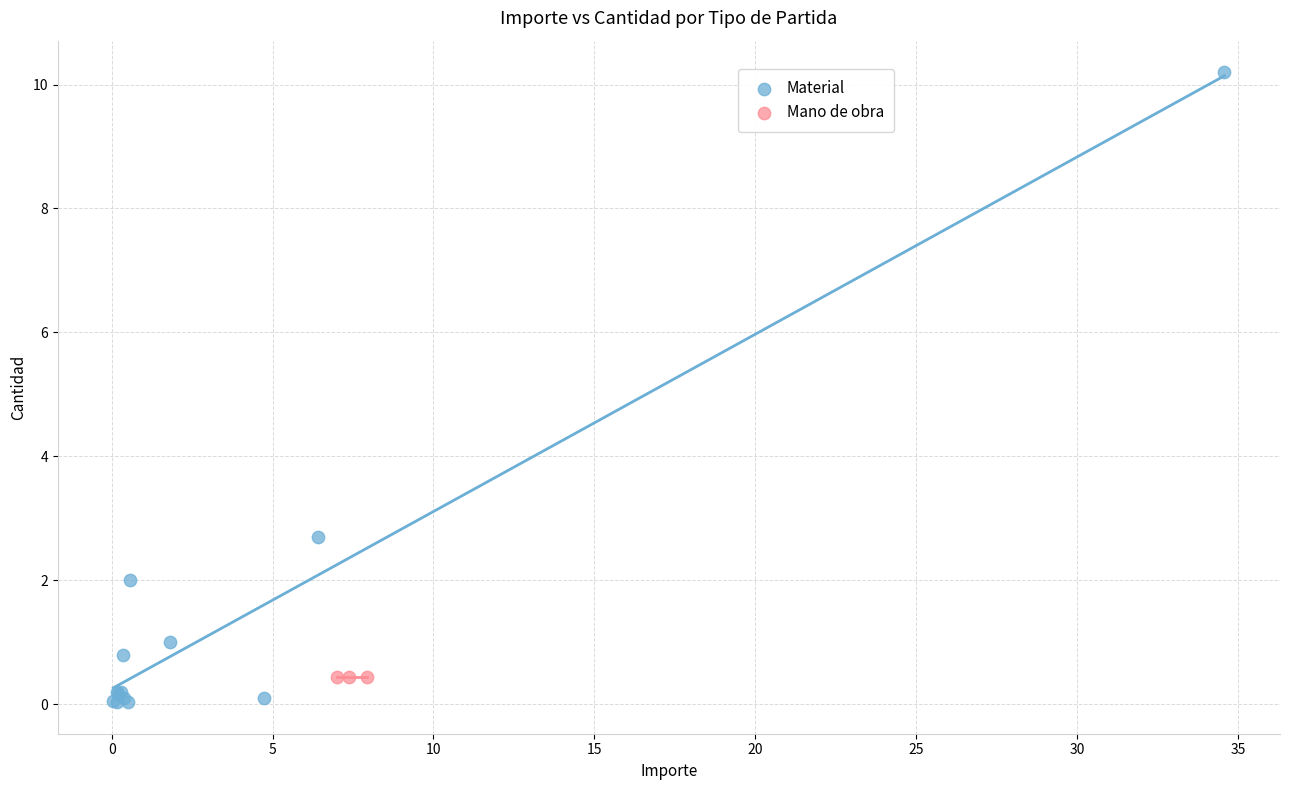

Which series contains the highest Y value?

Material